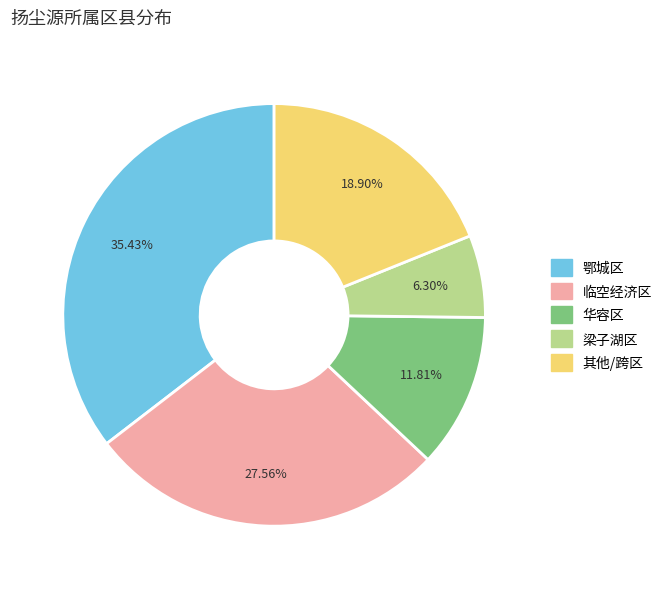

How many segments does this pie chart have?

5